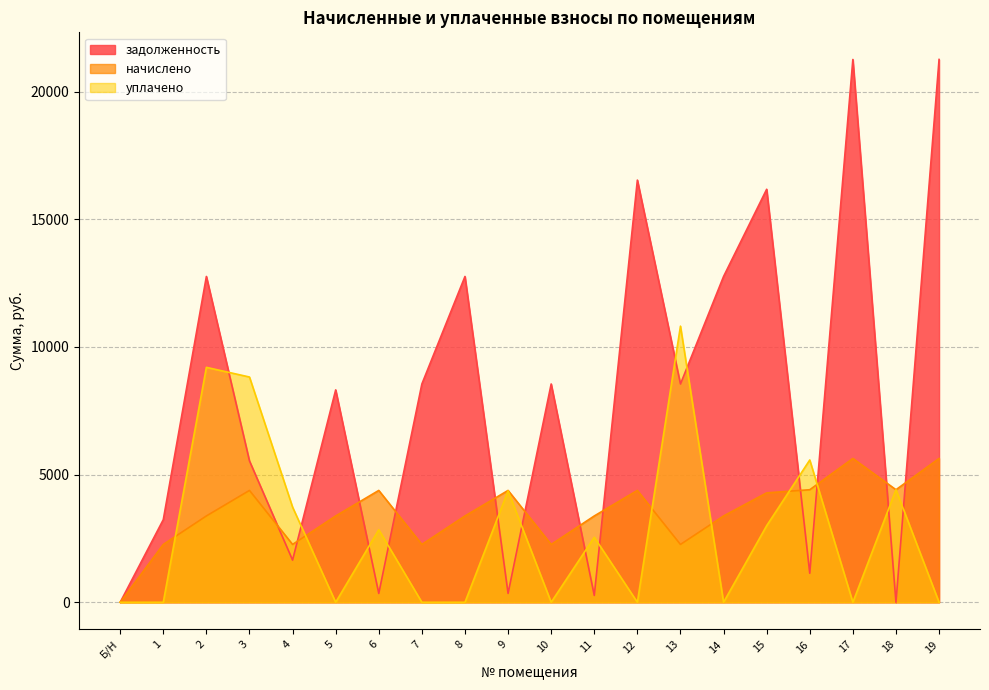

True or false: начислено and задолженность cross at least once.

True